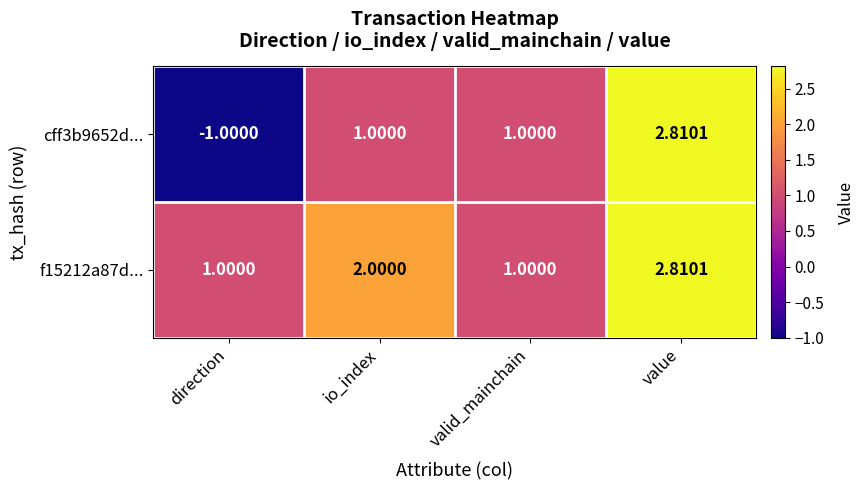

How many values in the cff3b9652d... series are below 1?

1